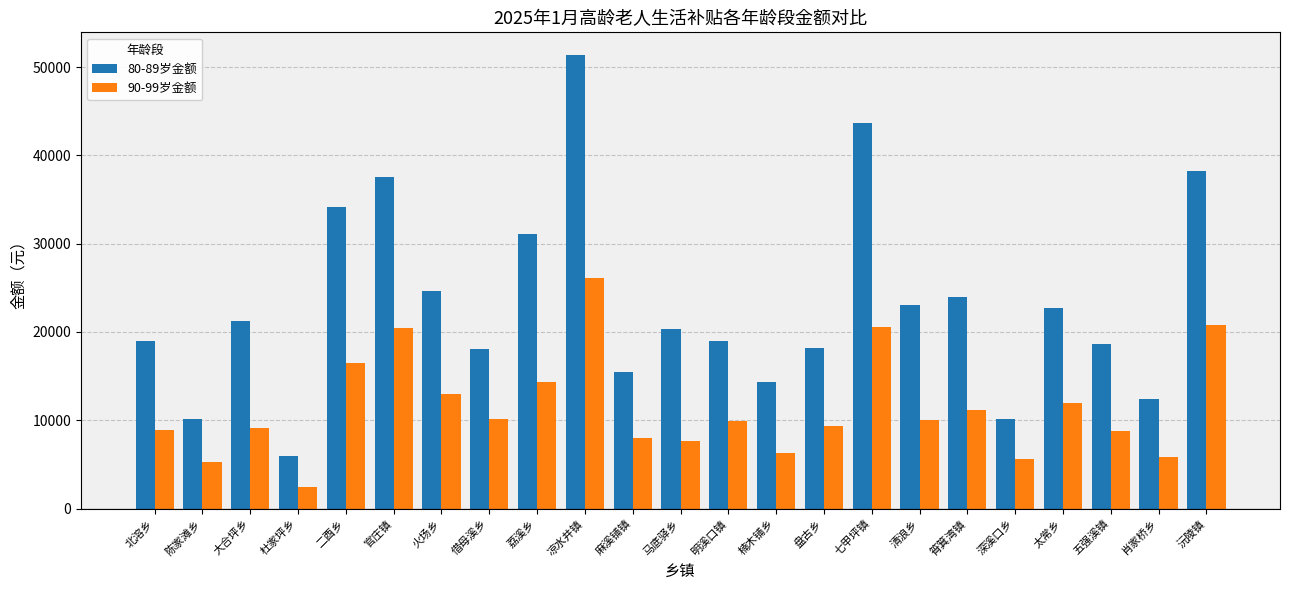

True or false: 90-99岁金额 has a value of 8900 at 北溶乡.

True